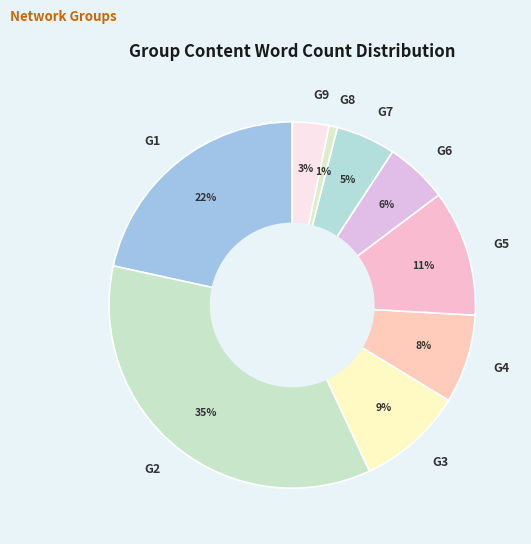

How many slices are in this pie chart?

9